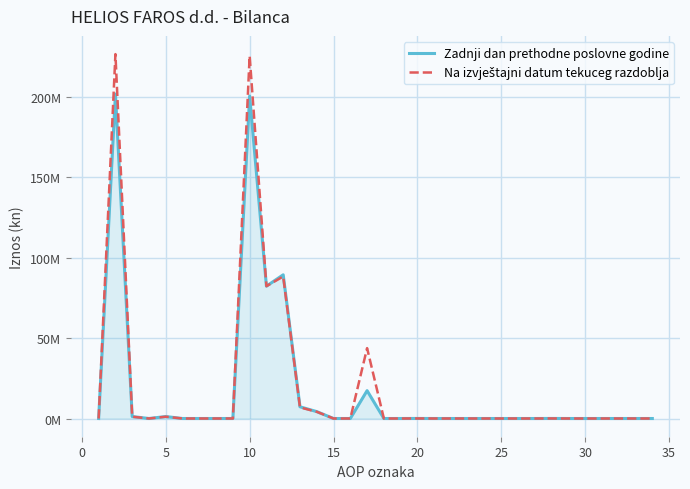

How many times do Zadnji dan prethodne poslovne godine and Na izvještajni datum tekuceg razdoblja cross each other?

1